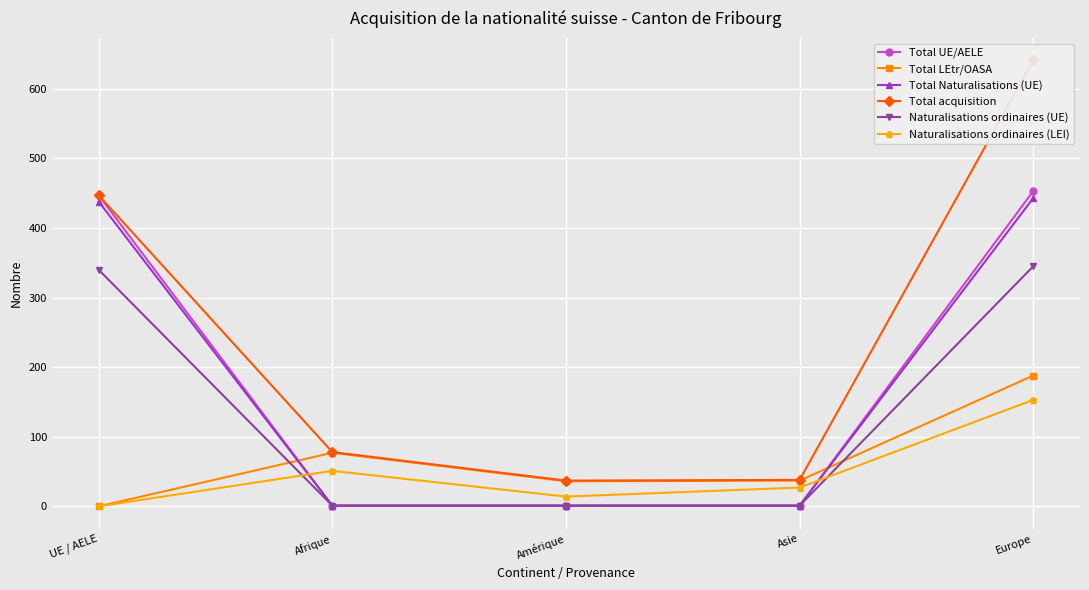

How many distinct data groups are displayed?

6